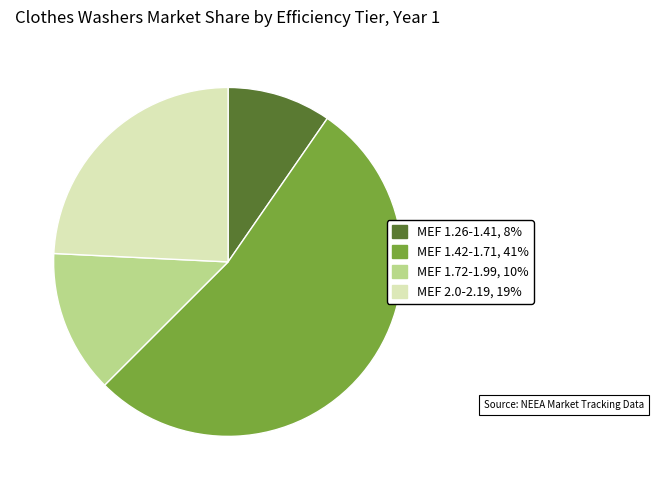

Is there a majority slice in this chart?

Yes